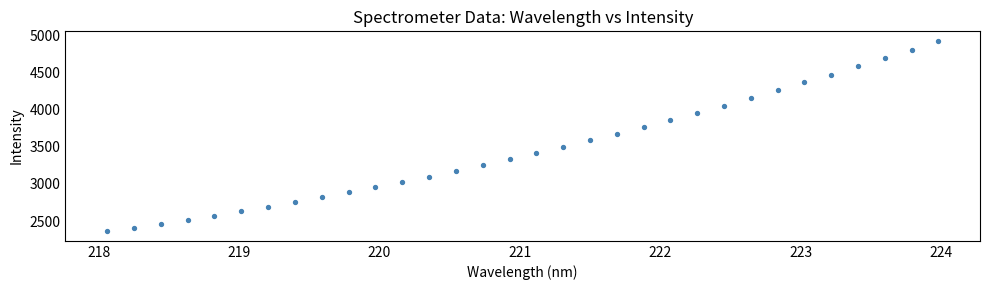

What is the range of Y values (max minus min)?

2560.2